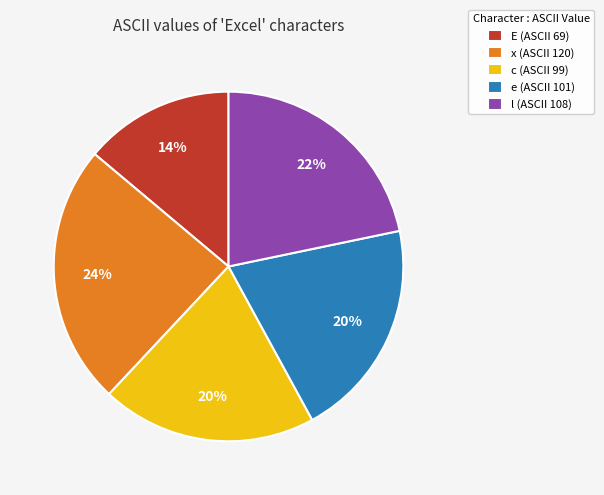

How many segments does this pie chart have?

5